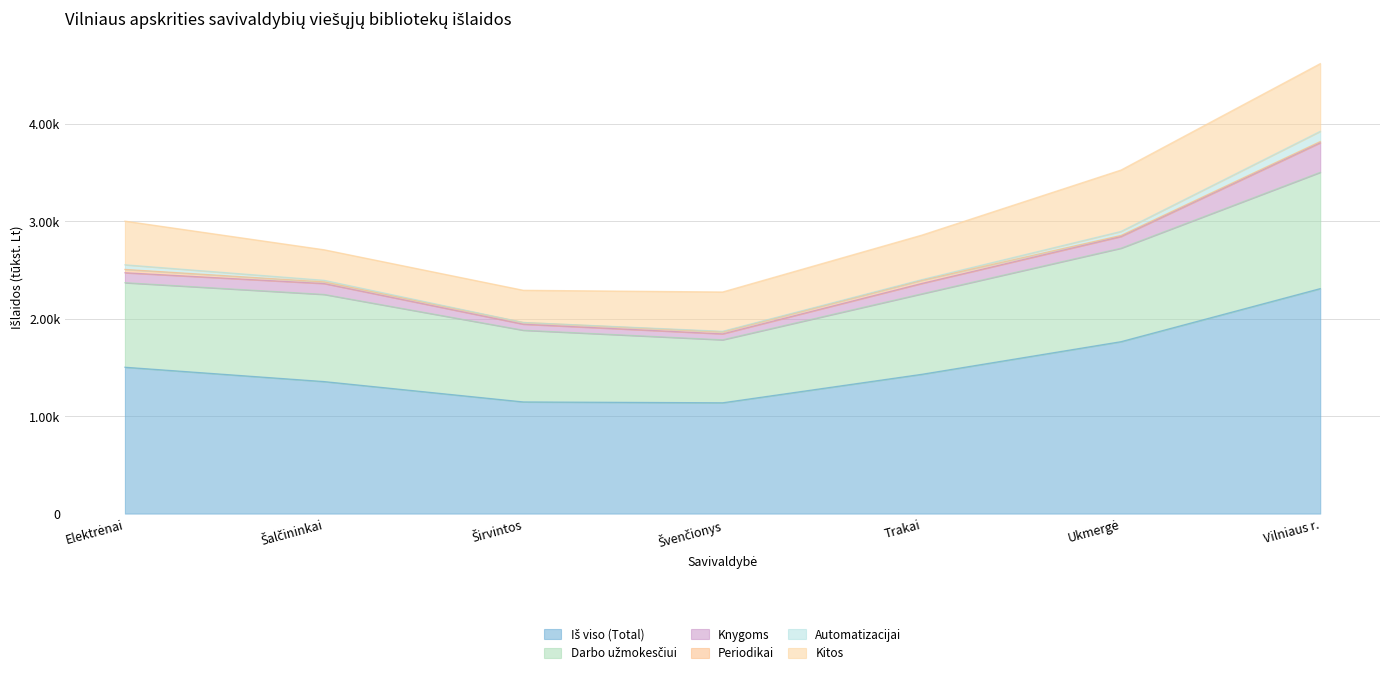

True or false: Kitos and Automatizacijai intersect in this chart.

False